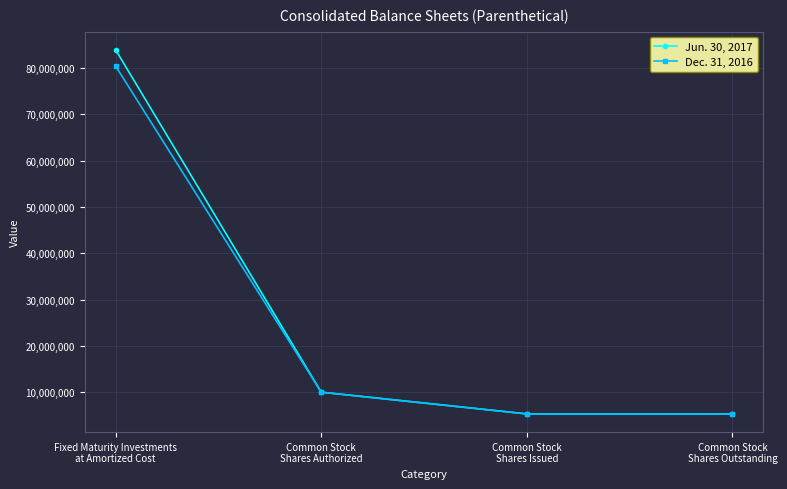

List the series in order of their peak value, lowest first.

Dec. 31, 2016, Jun. 30, 2017